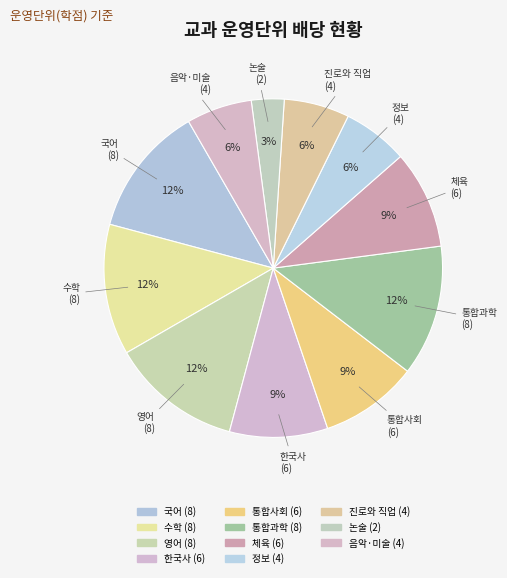

To the nearest percent, what portion does 진로와 직업 represent?

6%